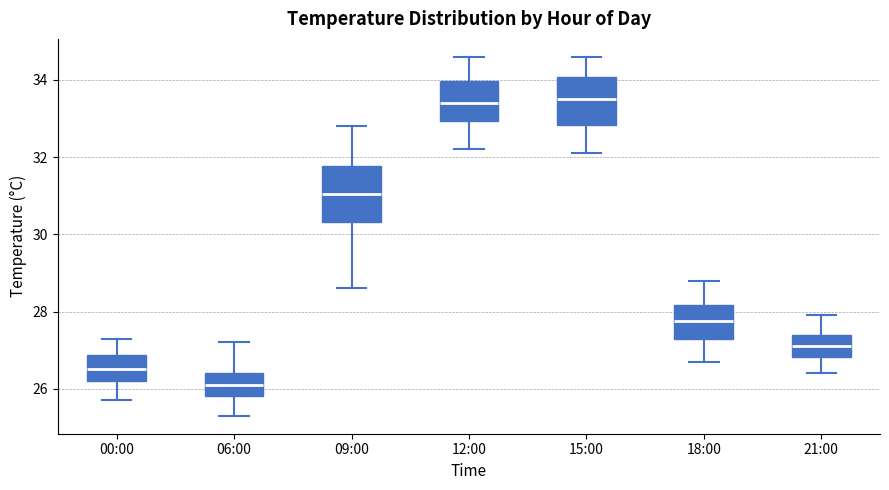

Where does the upper whisker of the box for 09:00 end on the y-axis? The values are not printed on the chart, so give them approximately, as read against the axis.

32.8